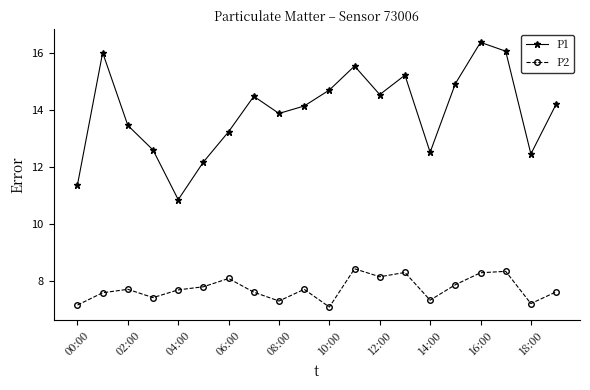

How many categories are shown in the chart?

20